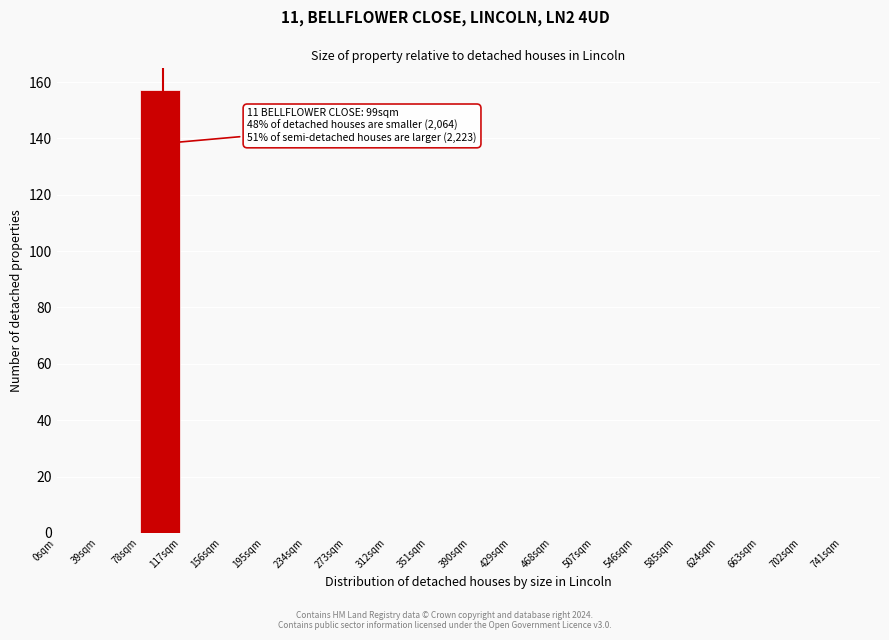

Over which range of the x-axis is the bar tallest?

78 to 117